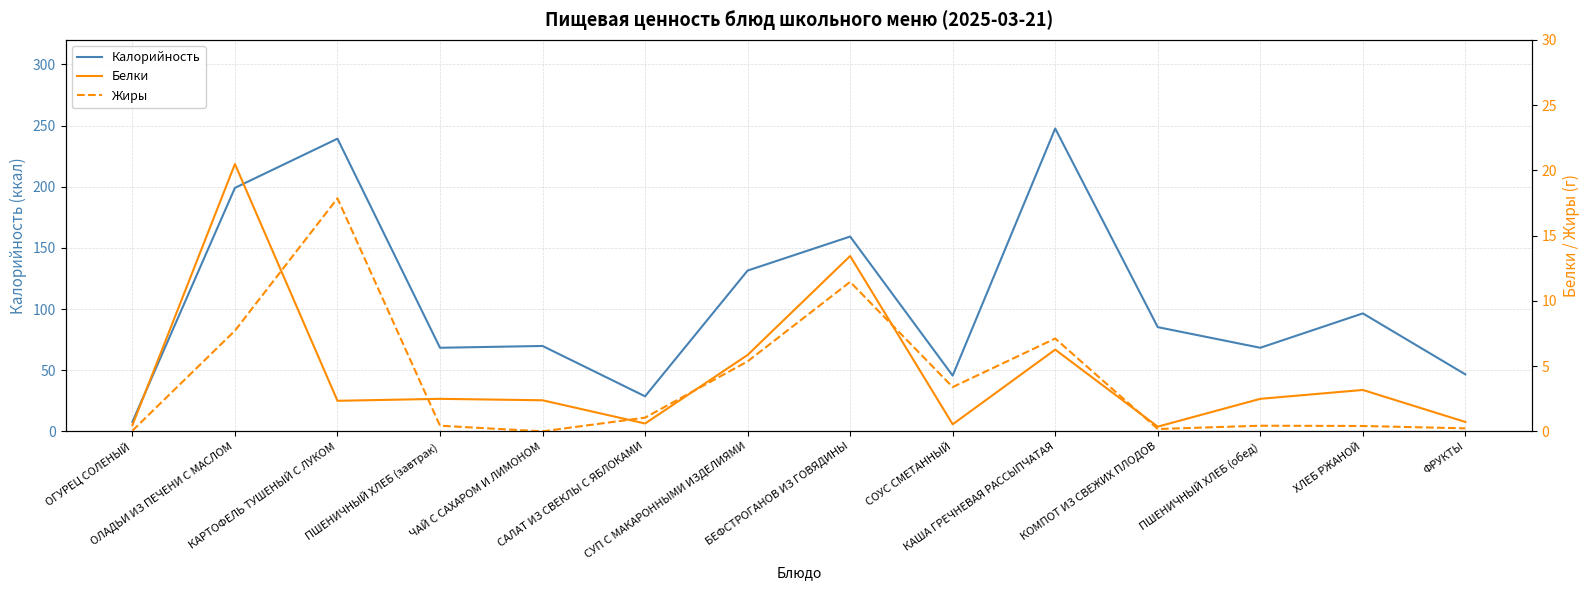

True or false: Жиры has a value of 17.9 at КАРТОФЕЛЬ ТУШЕНЫЙ С ЛУКОМ.

True